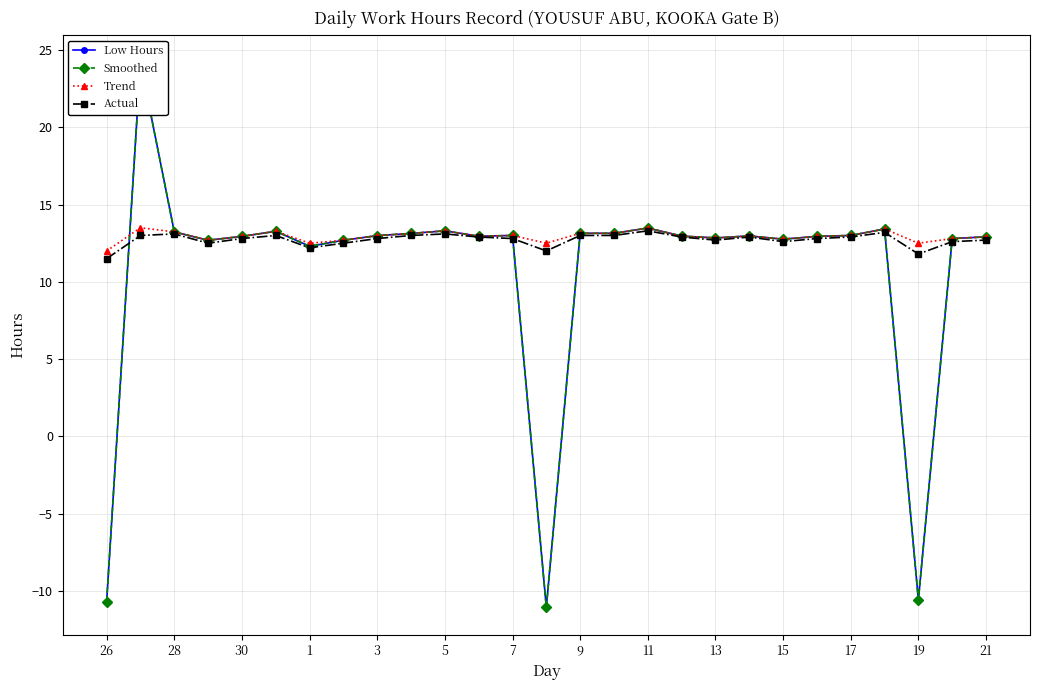

True or false: Actual has a value of 13.1 at 28.

True